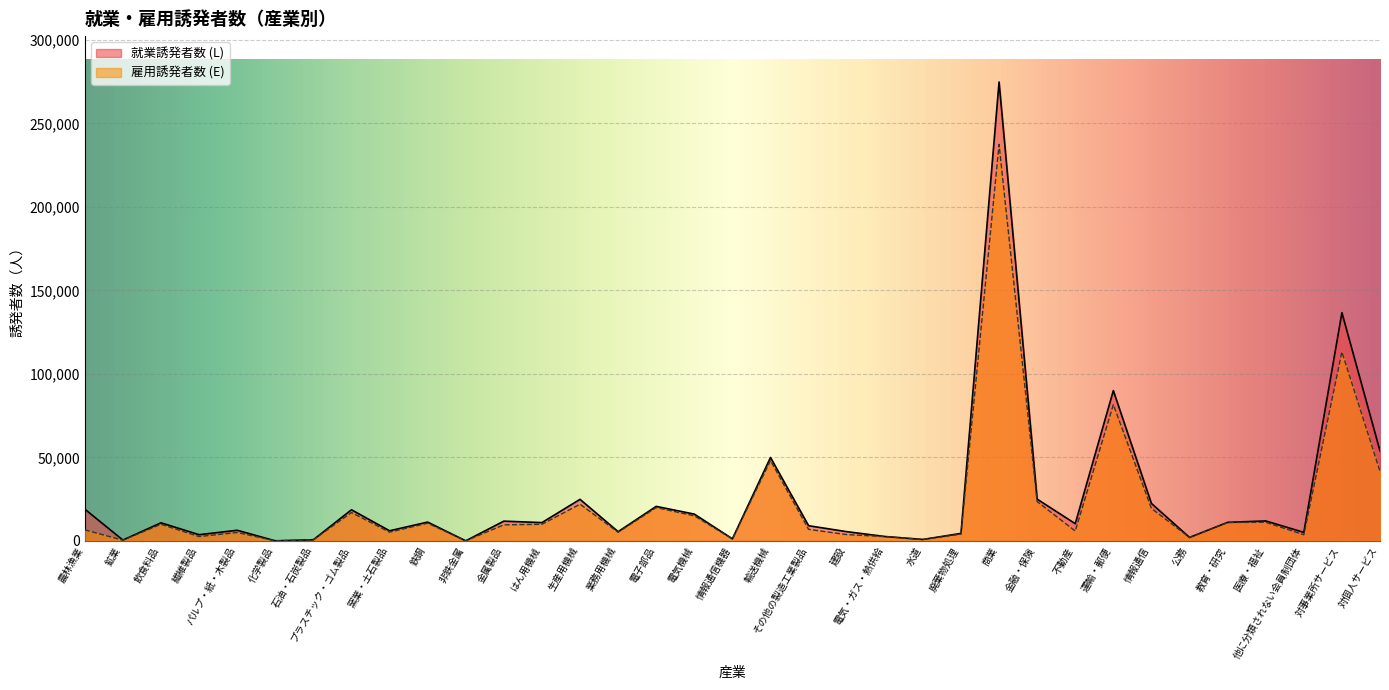

At which label is 雇用誘発者数 (E) closest to 118696?

対事業所サービス